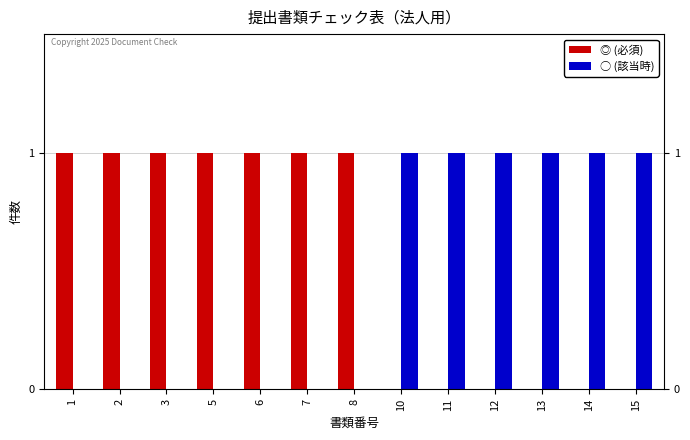

How many distinct data groups are displayed?

2